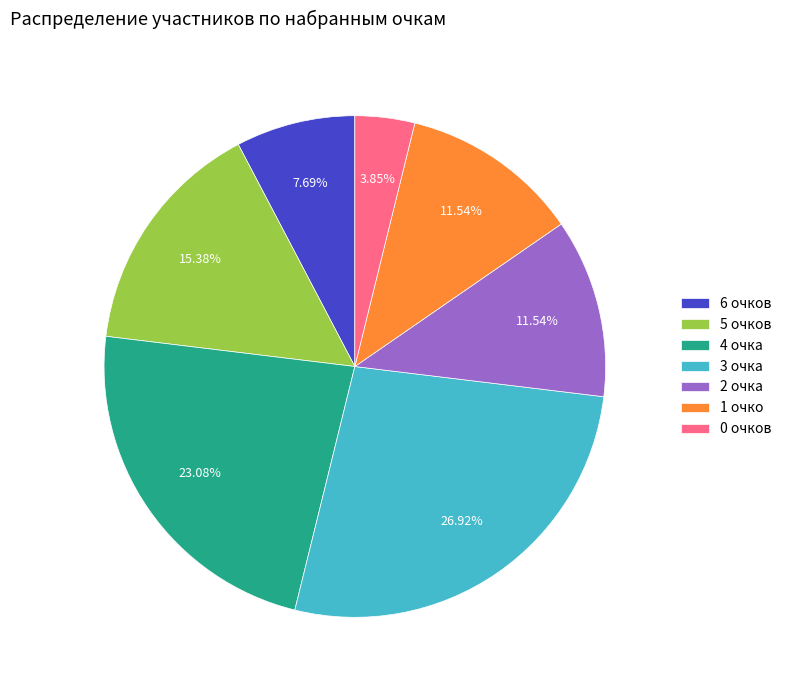

Between 2 очка and 4 очка, which is larger?

4 очка